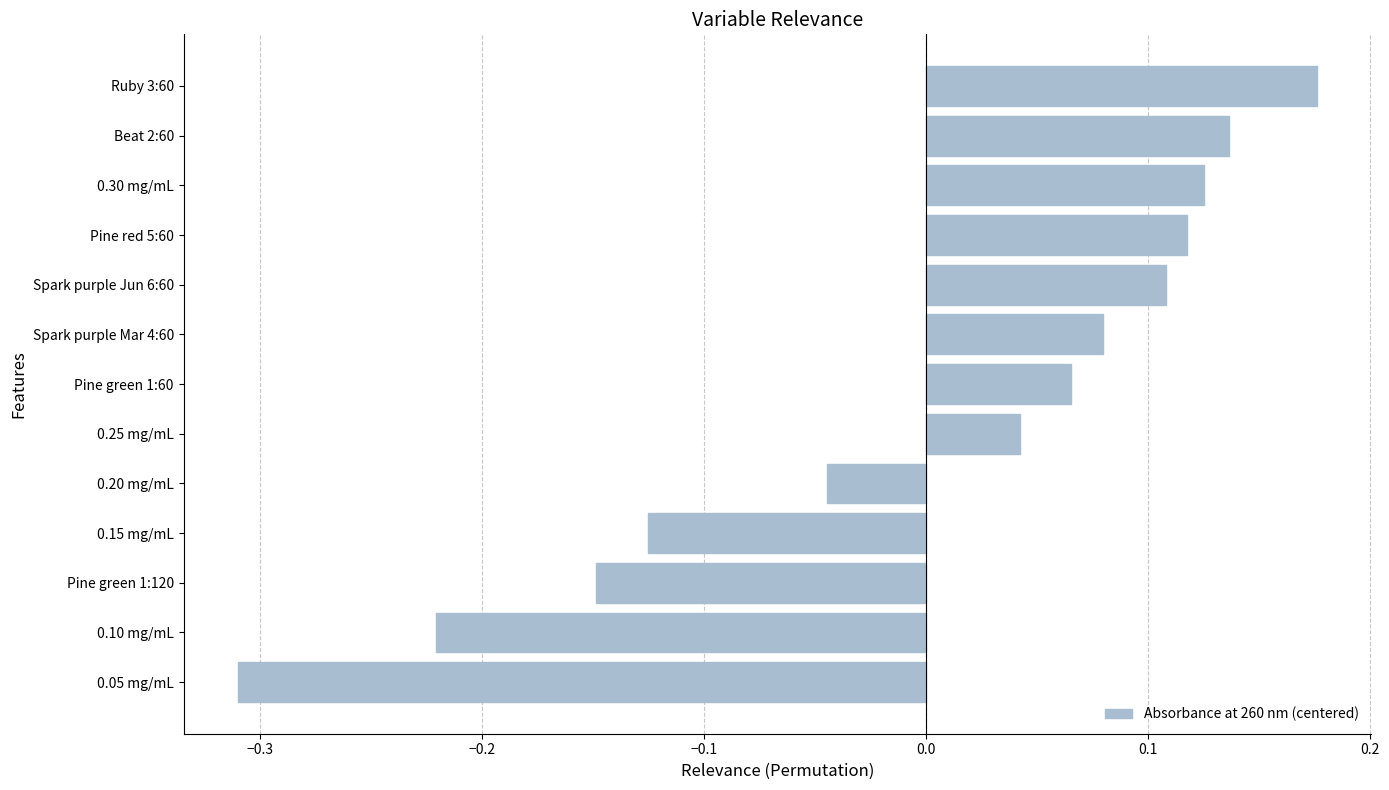

Between Pine green 1:60 and Pine green 1:120, which is larger?

Pine green 1:60